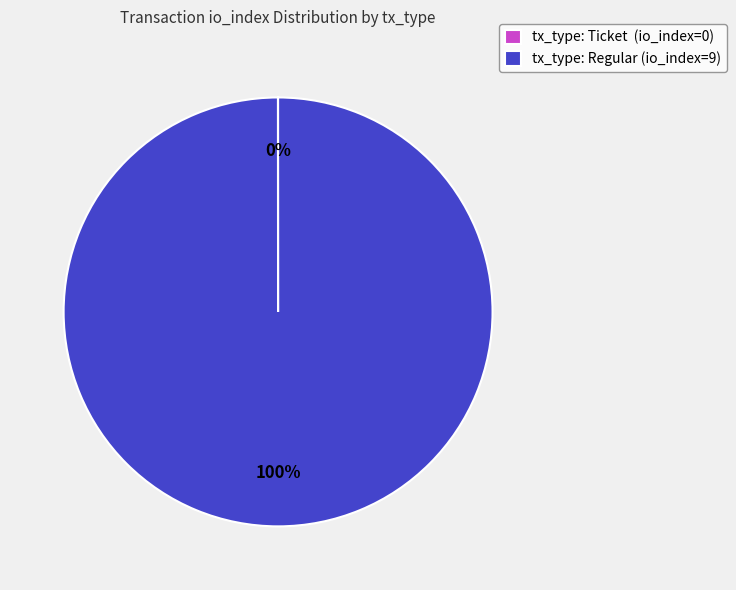

To the nearest percent, what is the difference between the largest and smallest slice percentages?

100%